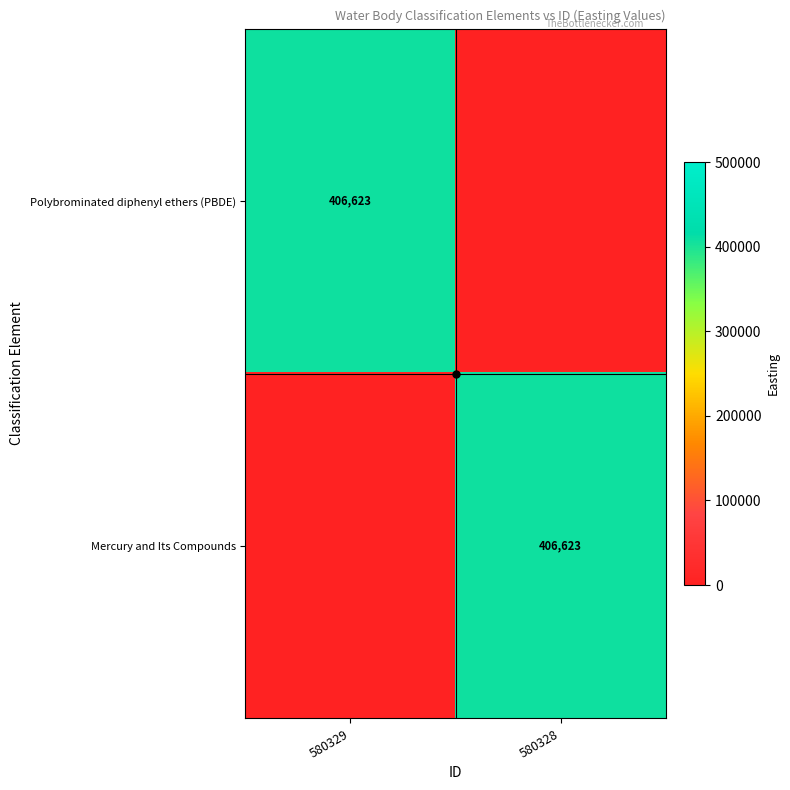

What is the difference between the Mercury and Its Compounds values at 580329 and 580328?

406623